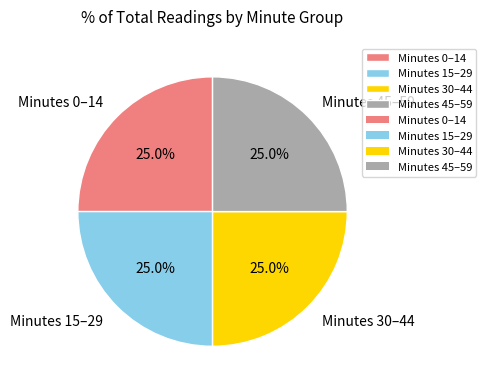

What is the ratio of the value at Minutes 0–14 to the value at Minutes 30–44?

1.0